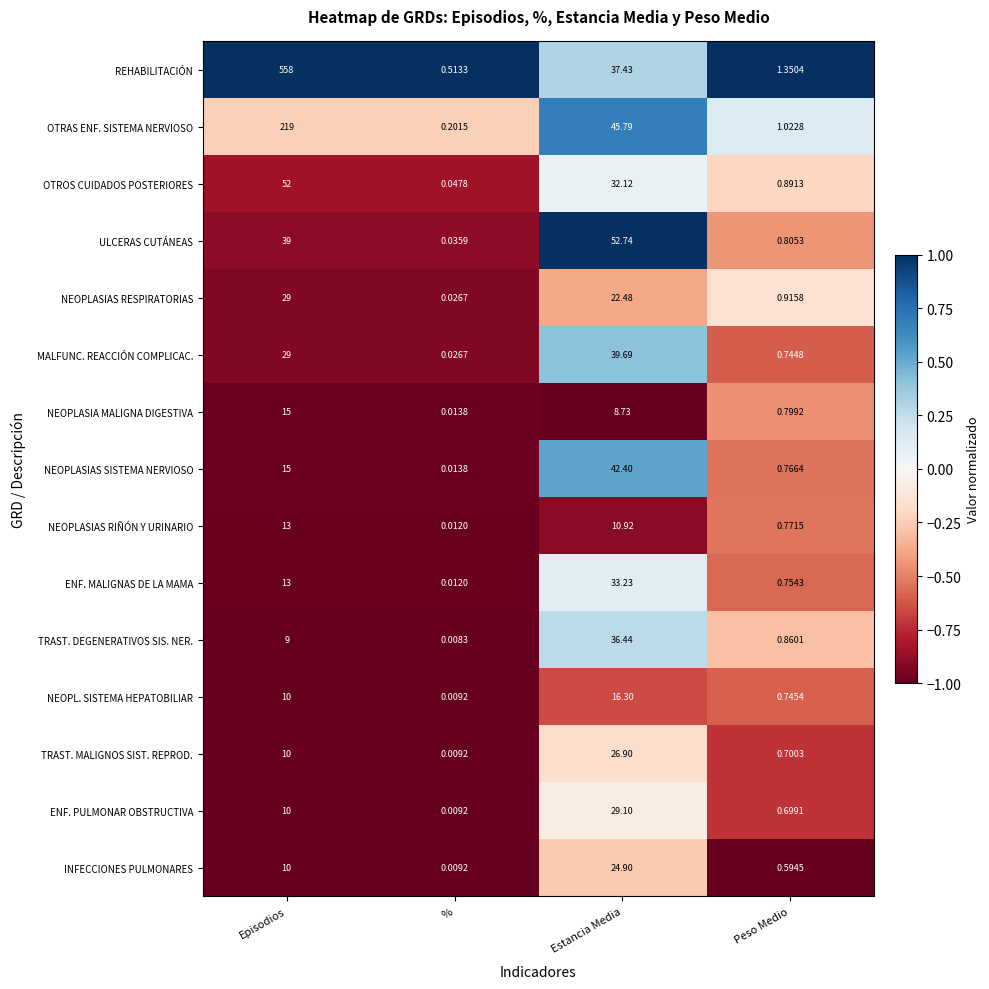

Where does the NEOPLASIAS RESPIRATORIAS series first go above 22?

Episodios